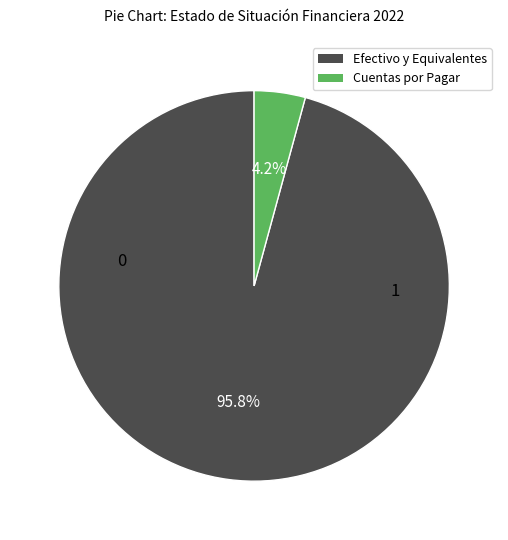

To the nearest percent, what is the difference between the largest and smallest slice percentages?

92%